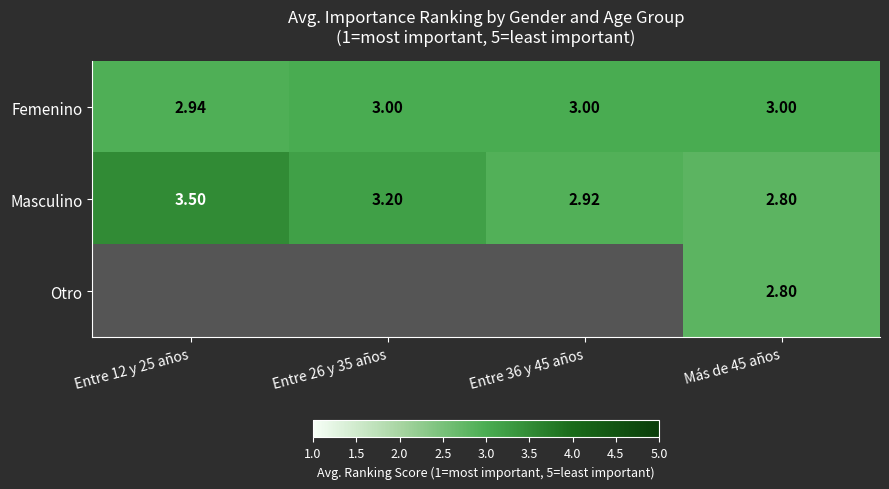

Count the number of data series in this chart.

3